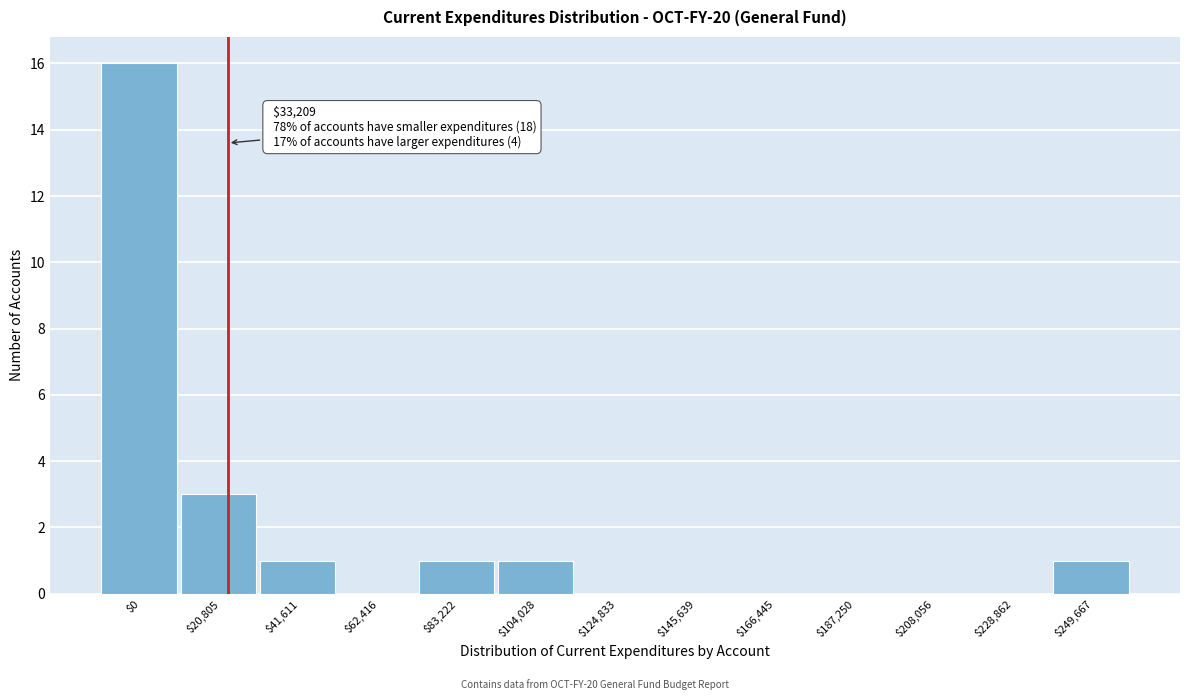

What is the greatest value displayed?

16